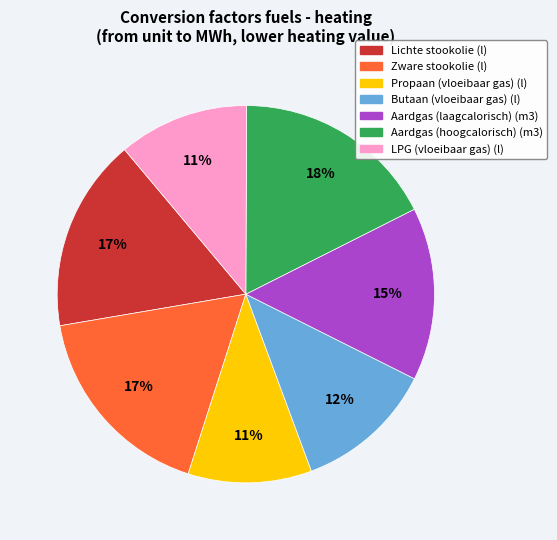

Is there any slice that represents more than half of the pie?

No